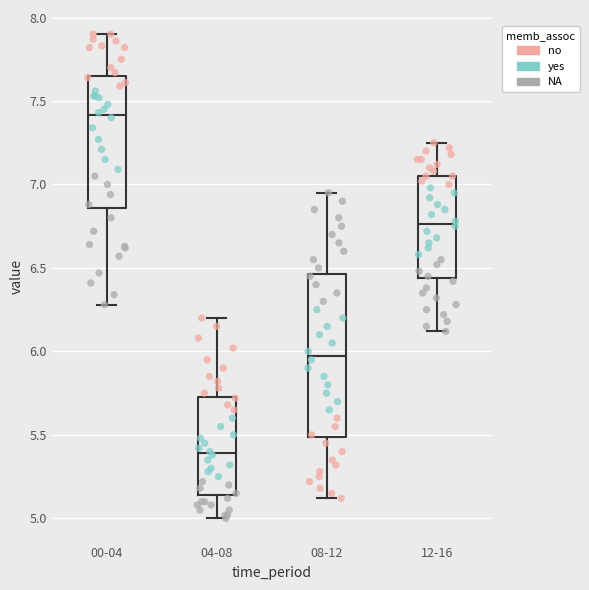

Reading left to right, transcribe this box plot: for each box, give where its median line is, the range the box spans, and where its two whiskers end, as read against the y-axis. The values are not printed on the chart, so give them approximately, as read against the axis.

00-04: median 7.40, box 6.85 to 7.65, whiskers 6.30 to 7.90
04-08: median 5.40, box 5.15 to 5.75, whiskers 5.00 to 6.20
08-12: median 6.00, box 5.50 to 6.45, whiskers 5.10 to 6.95
12-16: median 6.75, box 6.45 to 7.05, whiskers 6.10 to 7.25